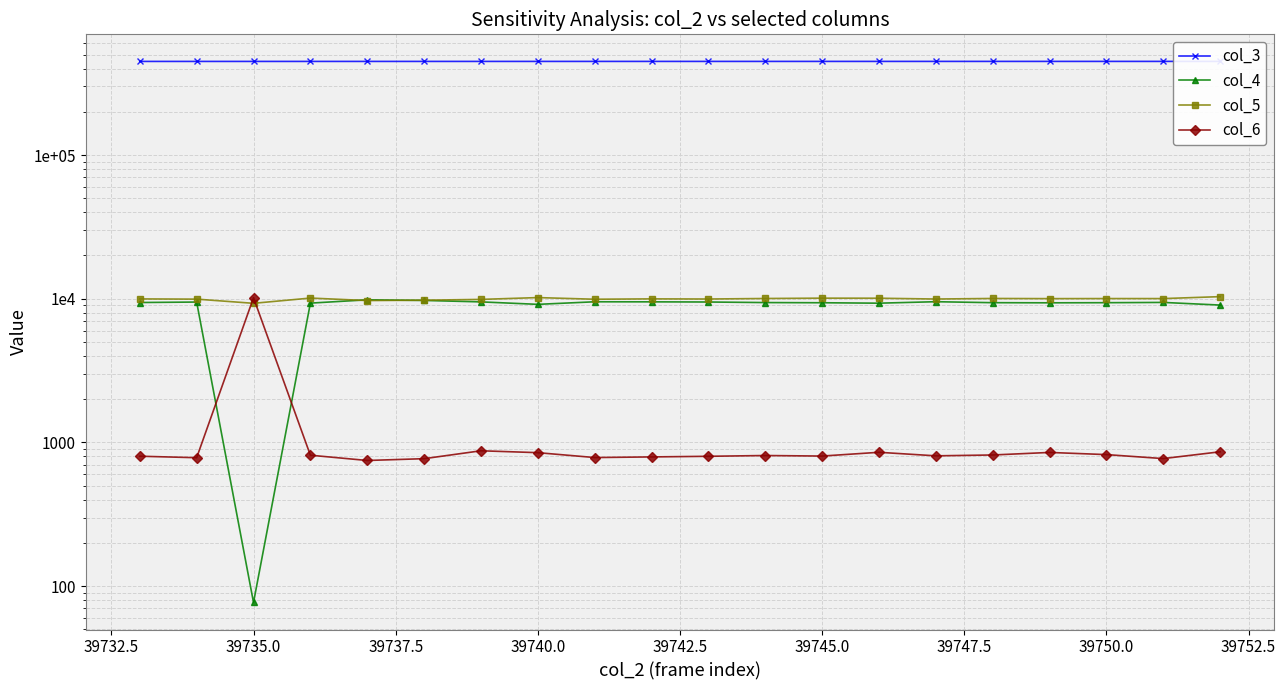

What is the difference between the maximum and minimum values in the col_4 series?

9751